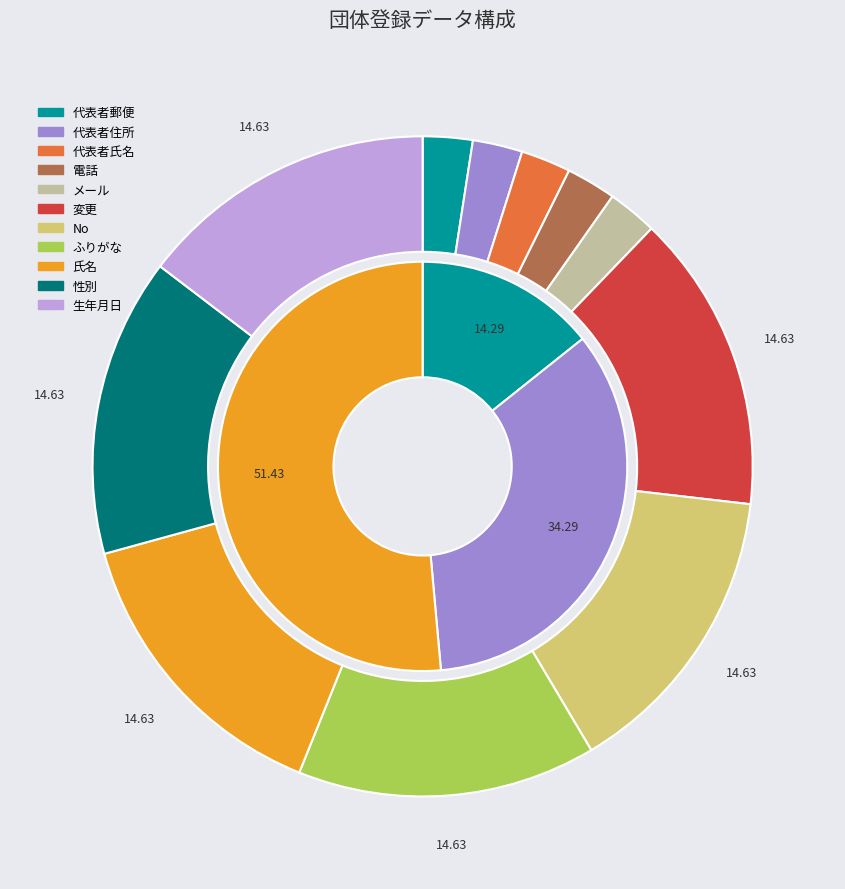

Rank the categories by value from highest to lowest.

変更, No, ふりがな, 氏名, 性別, 生年月日, 代表者郵便, 代表者住所, 代表者氏名, 電話, メール